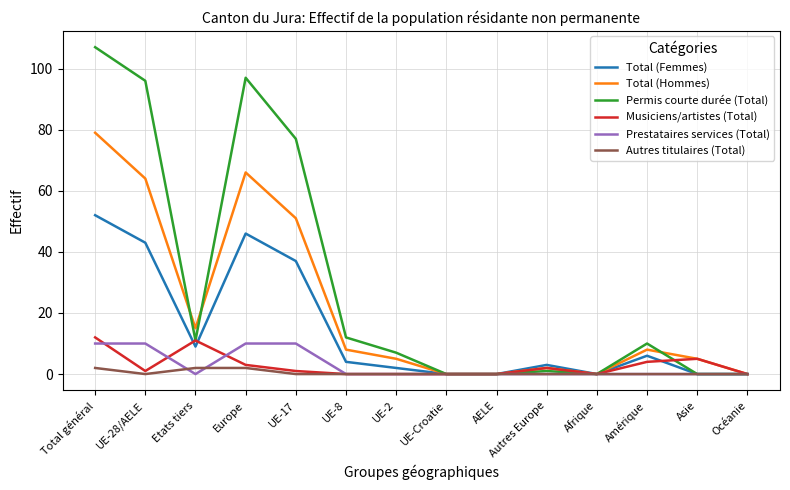

Where does the Musiciens/artistes (Total) series first go above 1?

Total général